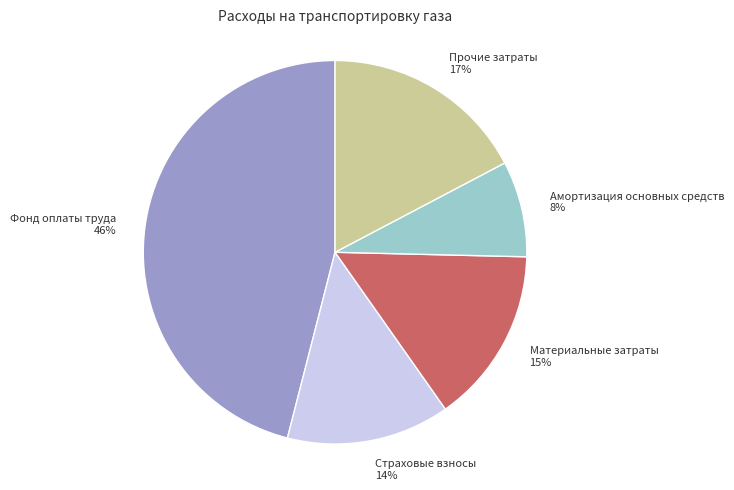

To the nearest percent, what is the average slice percentage?

20%